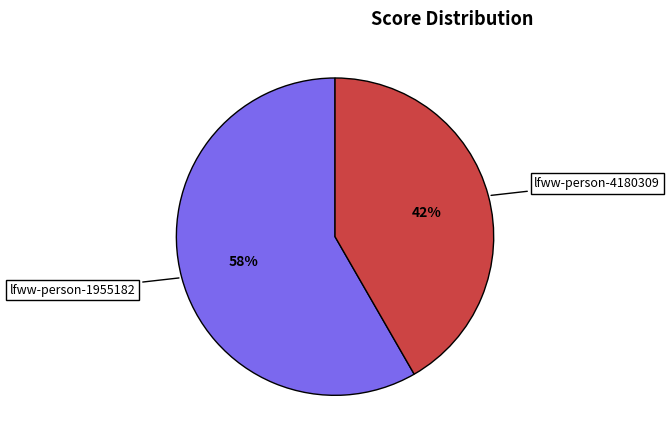

To the nearest percent, what is the average slice percentage?

50%